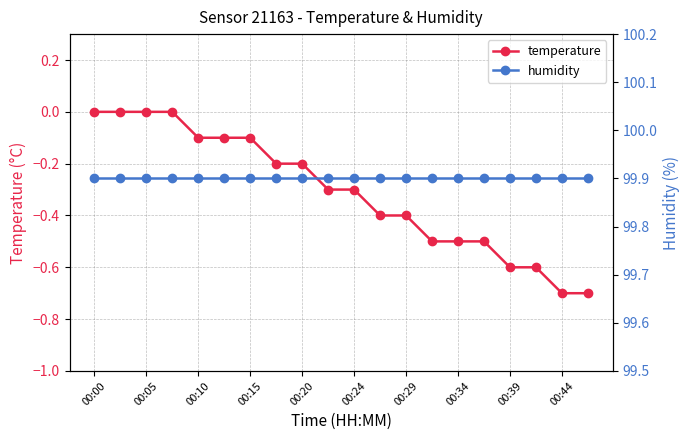

What is the lowest value of the temperature series?

-0.7